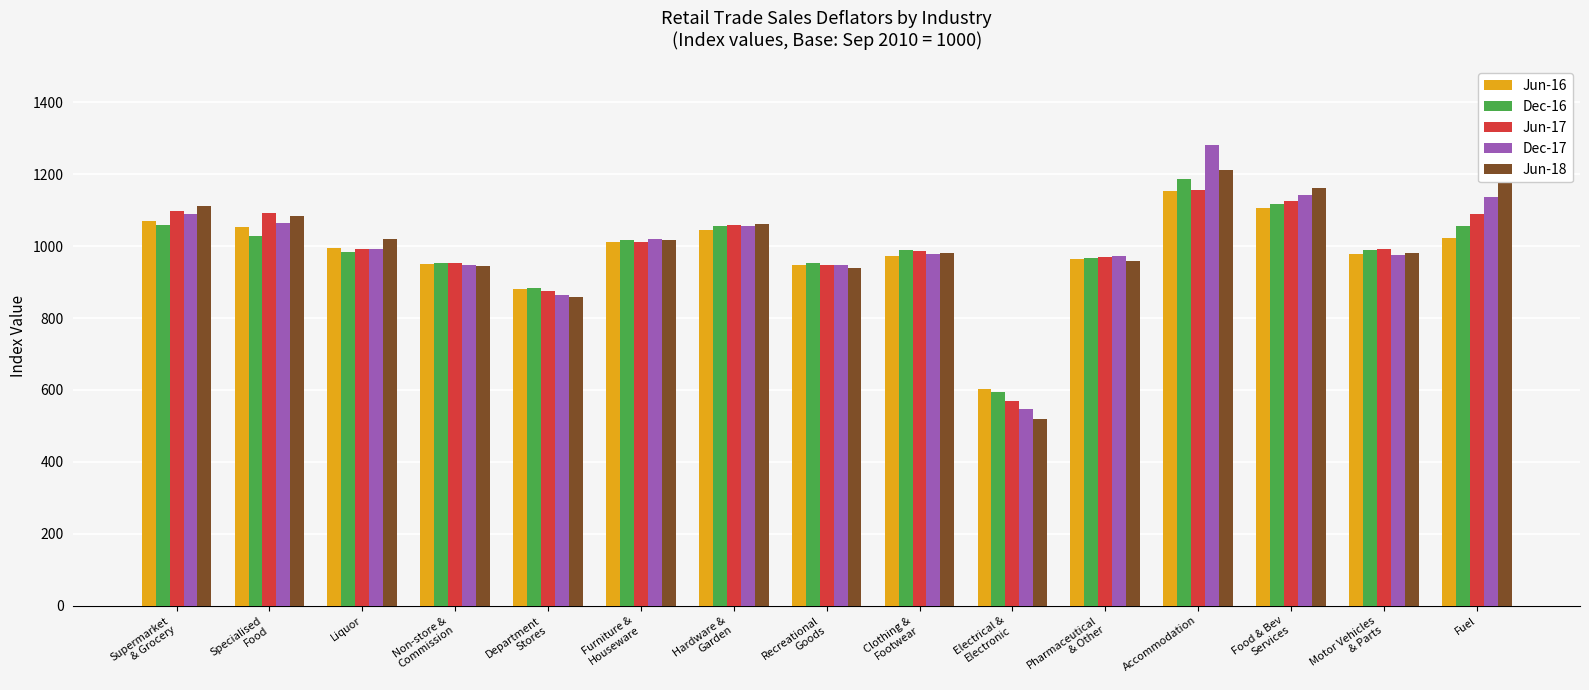

At which category does the chart reach its minimum across all series?

Electrical &
Electronic